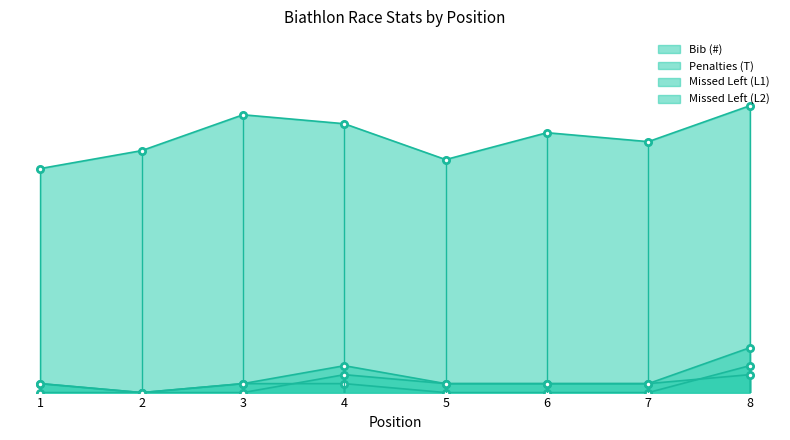

How many intersections are there between Missed Left (L2) and Missed Left (L1)?

2